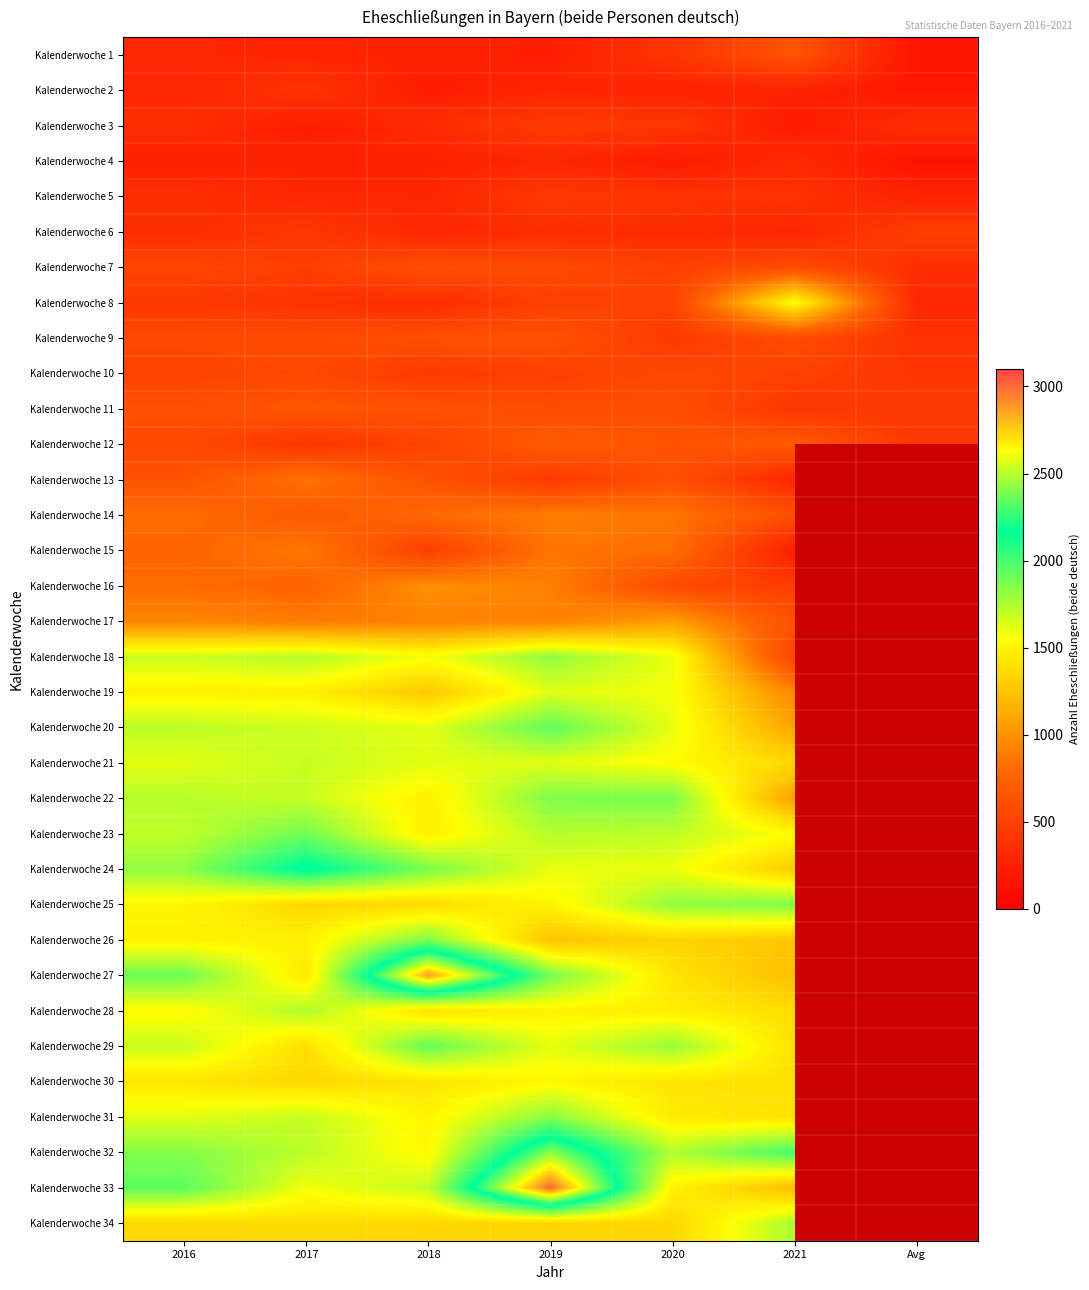

What is the maximum value shown in the chart?

3011